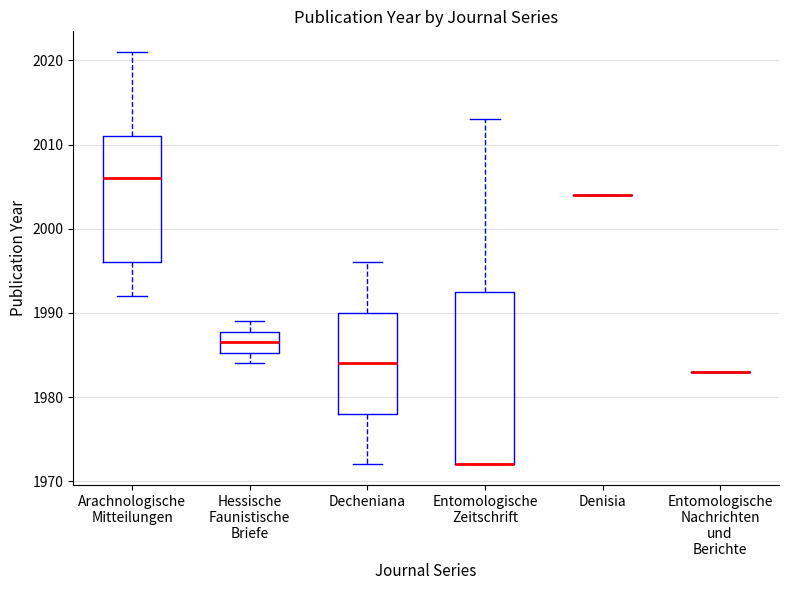

Reading left to right, transcribe this box plot: for each box, give where its median line is, the range the box spans, and where its two whiskers end, as read against the y-axis. The values are not printed on the chart, so give them approximately, as read against the axis.

Arachnologische Mitteilungen: median 2006, box 1996 to 2011, whiskers 1992 to 2021
Hessische Faunistische Briefe: median 1987, box 1985 to 1988, whiskers 1984 to 1989
Decheniana: median 1984, box 1978 to 1990, whiskers 1972 to 1996
Entomologische Zeitschrift: median 1972 (drawn on the box's lower edge), box 1972 to 1993, whiskers 1972 to 2013
Denisia: box collapsed to a line at 2004, whiskers 2004 to 2004
Entomologische Nachrichten und Berichte: box collapsed to a line at 1983, whiskers 1983 to 1983